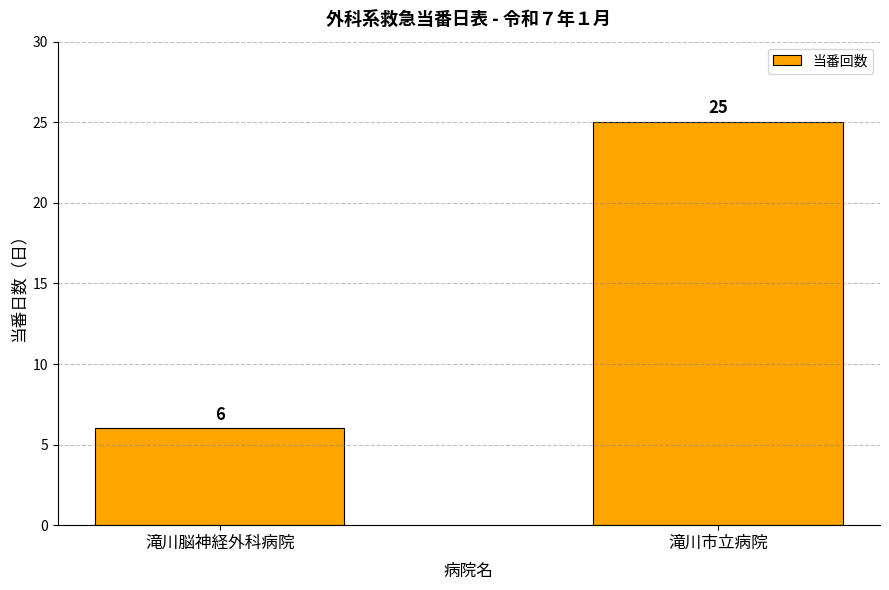

At which category does the chart reach its peak across all series?

滝川市立病院